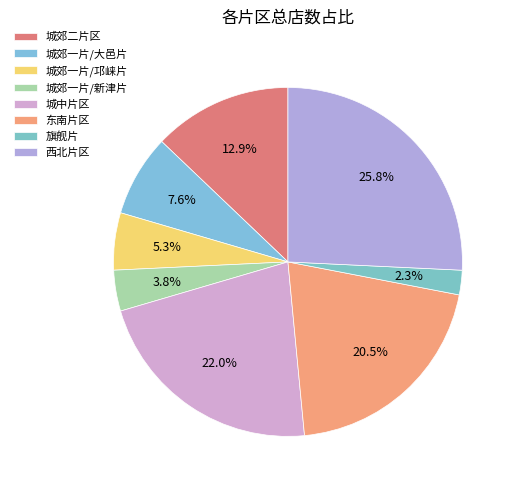

What percentage is the 东南片区 slice, to the nearest percent?

20%